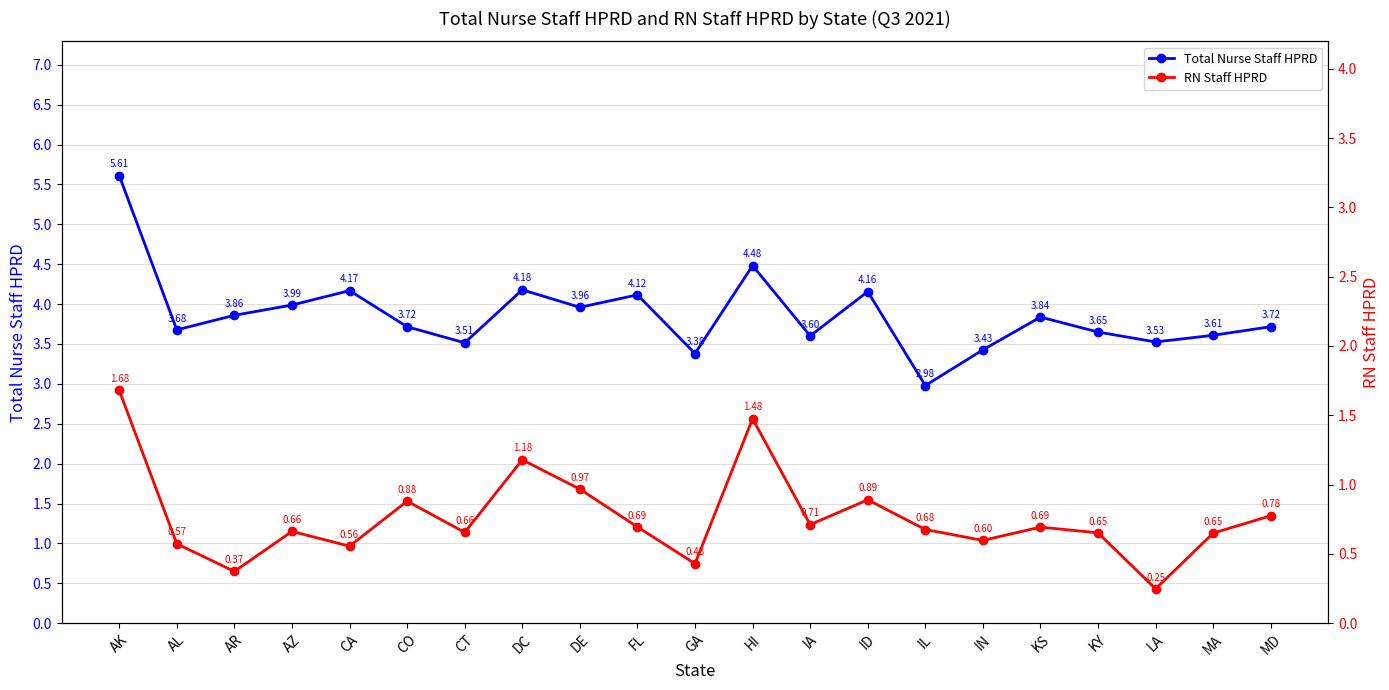

At which label is Total Nurse Staff HPRD closest to 4?

AZ